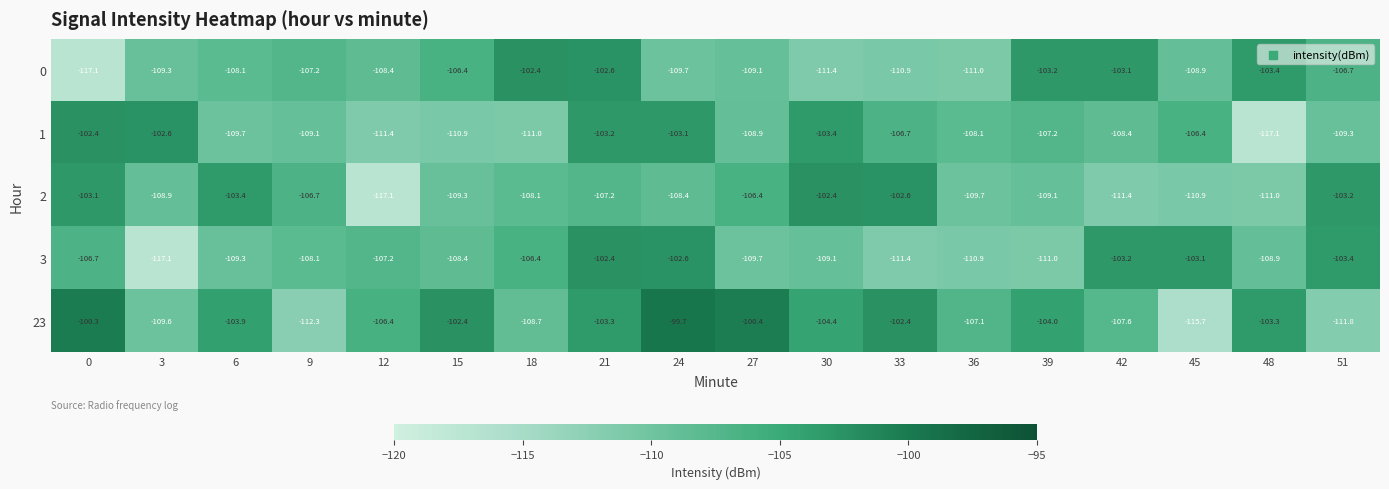

What is the difference between the maximum and second lowest values in the 1 series?

9.0